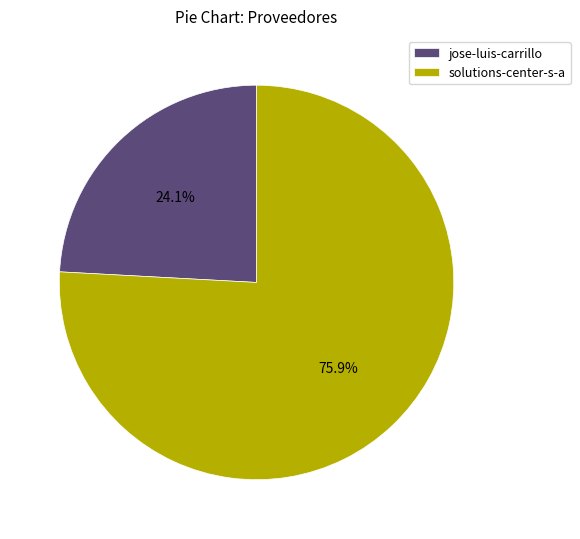

Which slice is the smallest?

jose-luis-carrillo